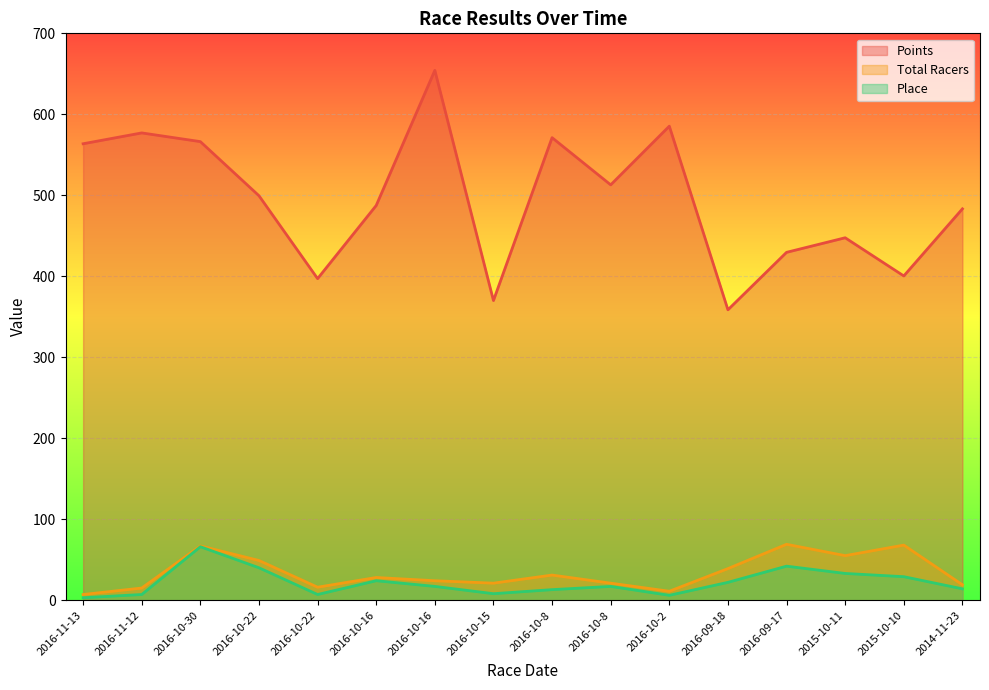

Where does the Total Racers series first go above 28?

2016-10-30